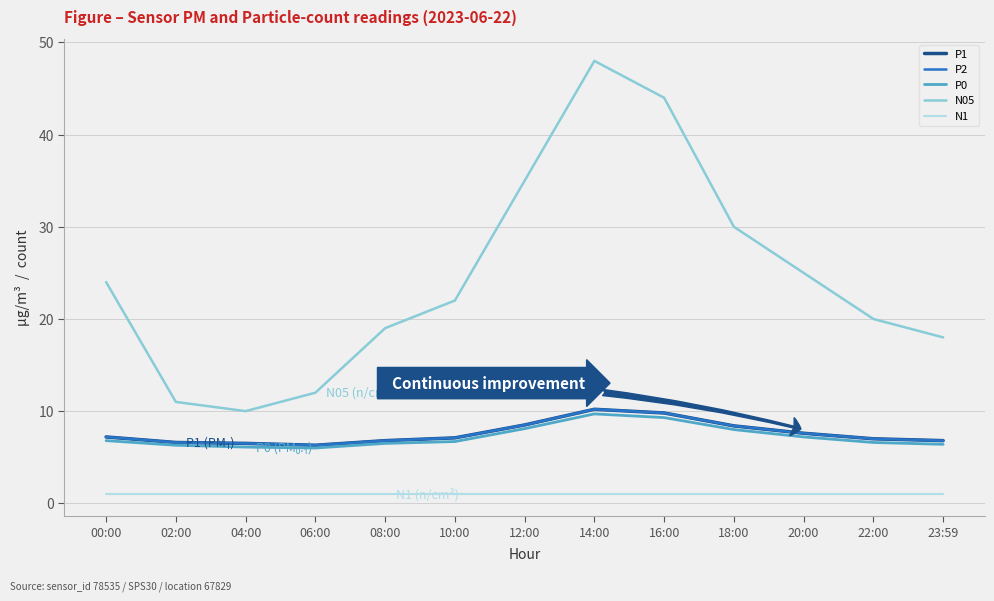

Does the chart display data point markers on the line(s)?

No